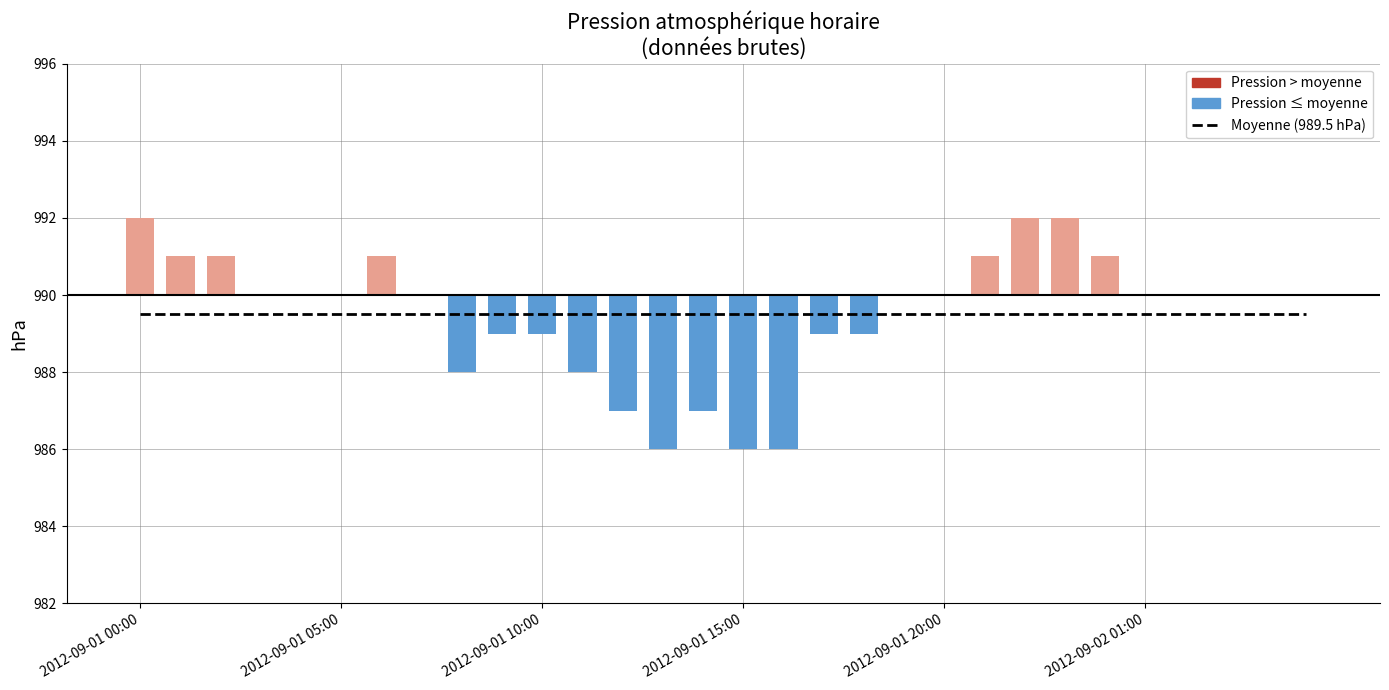

Which series has the largest total across all categories?

Moyenne (989.5 hPa)